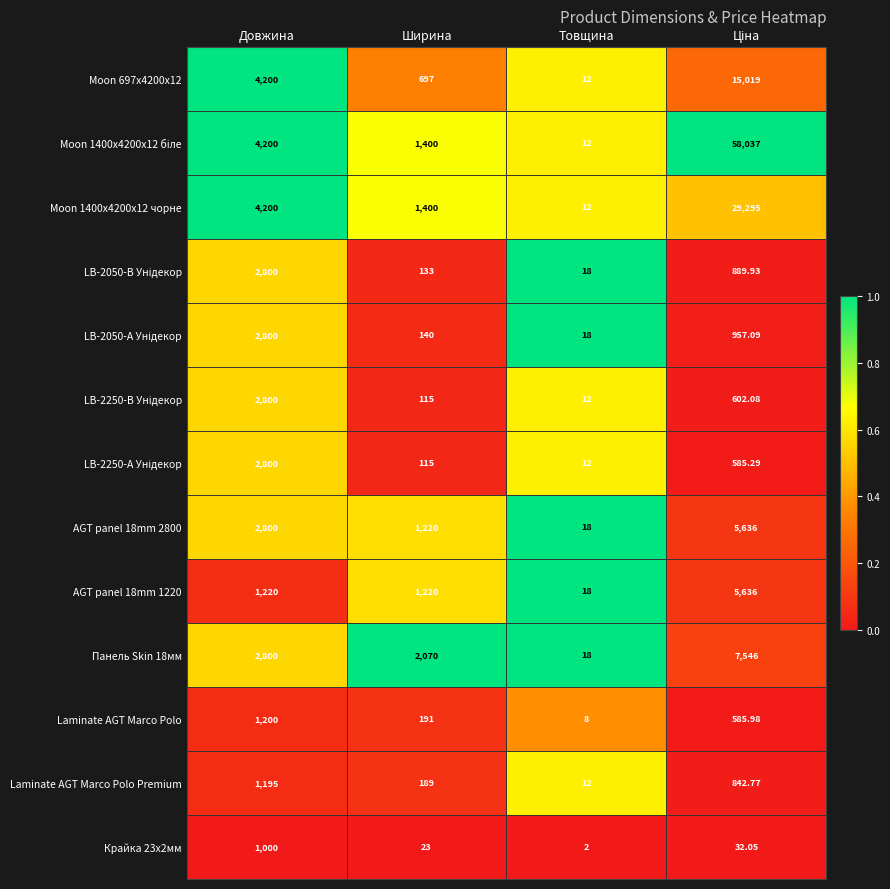

Which label corresponds to the smallest value in the chart?

Товщина